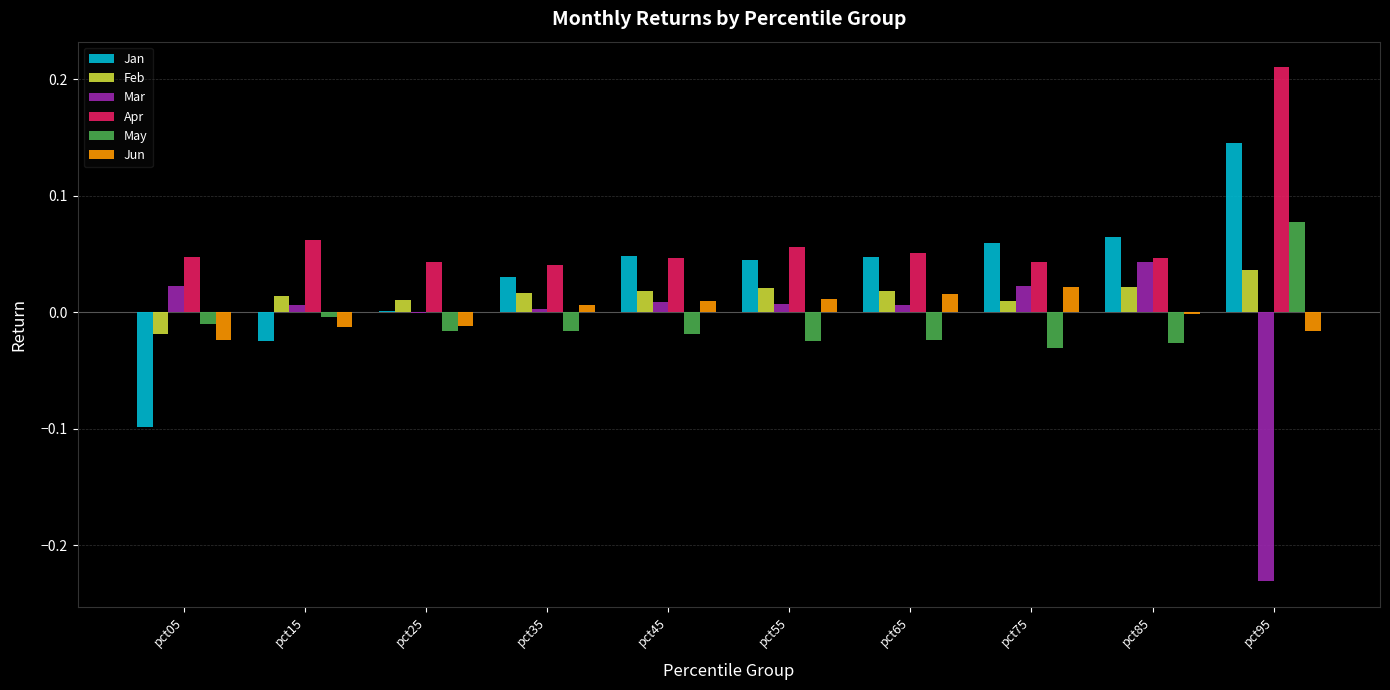

Are the bars grouped side by side (vs. stacked)?

Yes